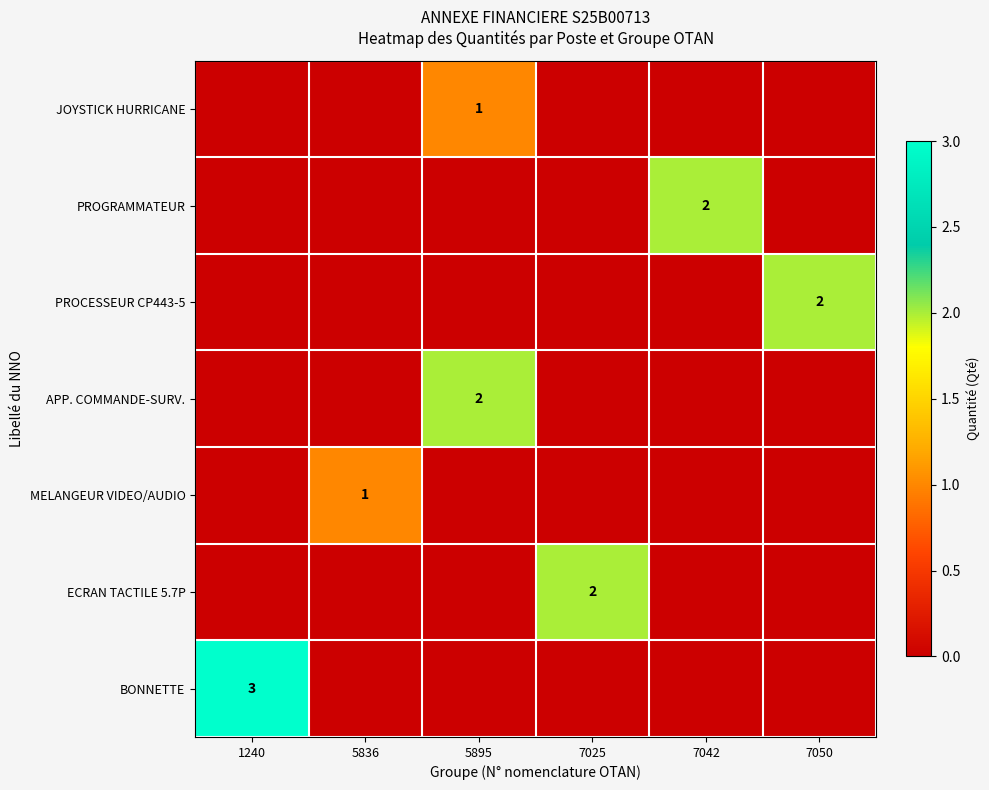

True or false: JOYSTICK HURRICANE has a value of 2 at 5895.

False